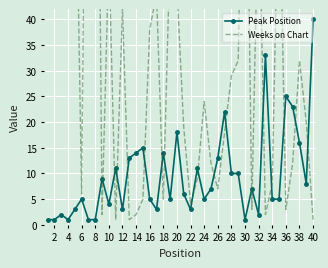

What is the difference between the maximum and minimum values in the Weeks on Chart series?

192